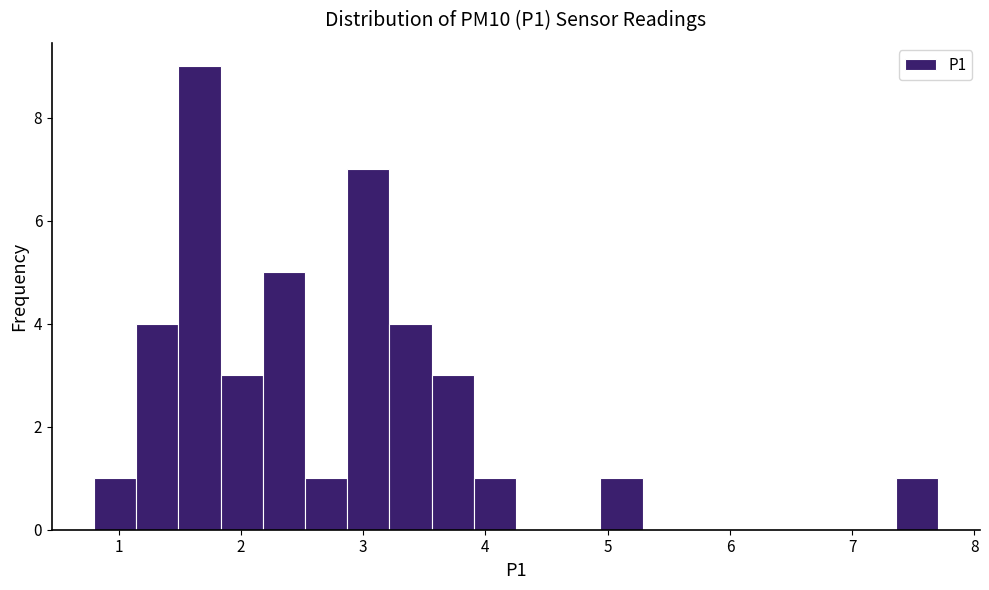

Read against the x-axis, roughly where is the centre of the tallest bar?

1.7